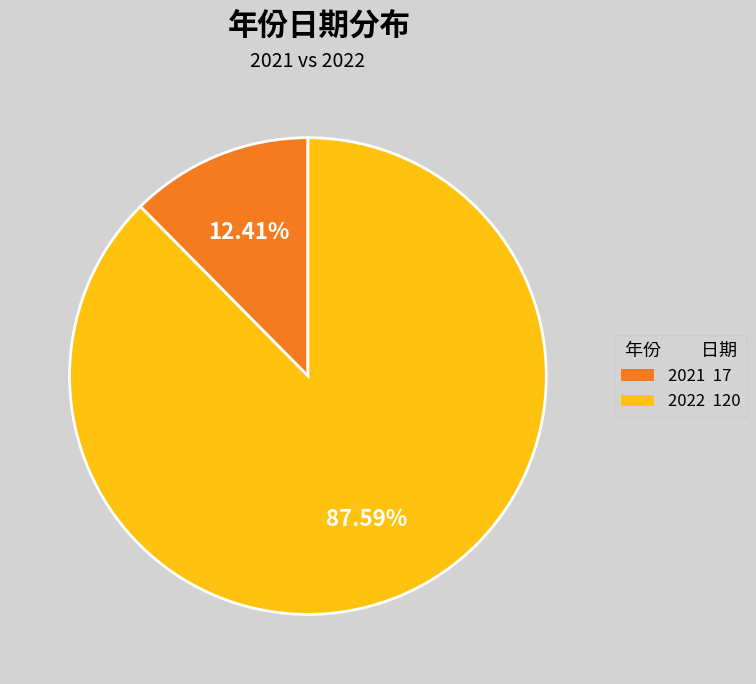

What percentage is the 2021 slice, to the nearest percent?

12%